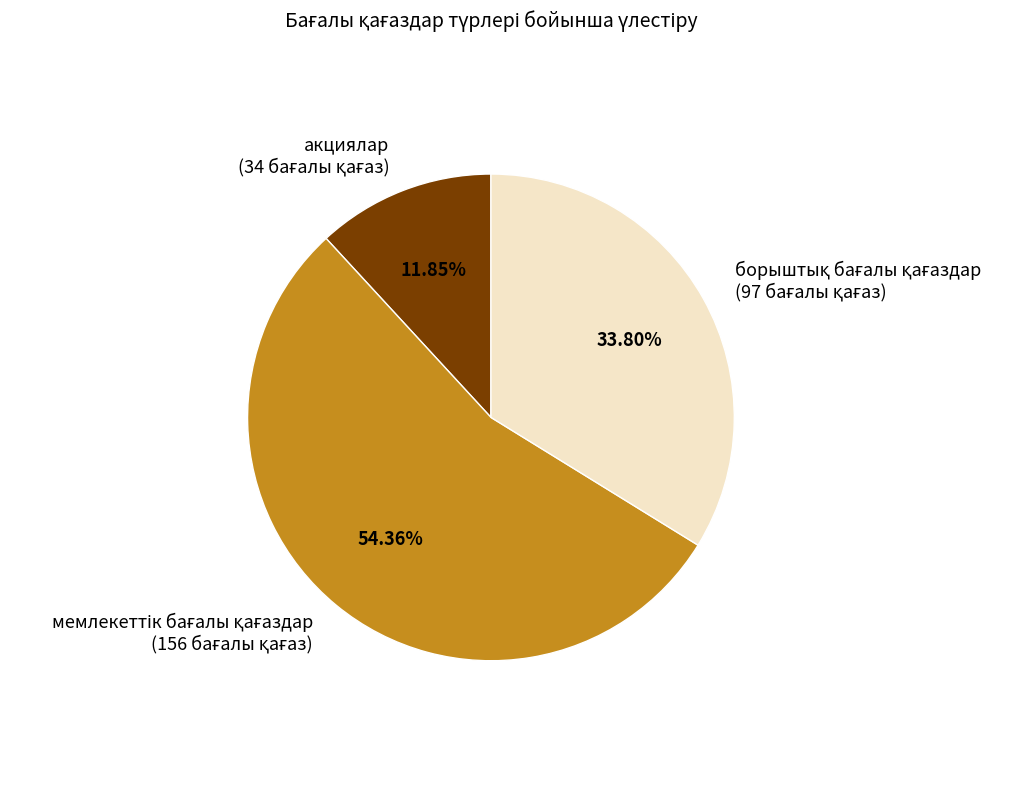

How many slices are in this pie chart?

3